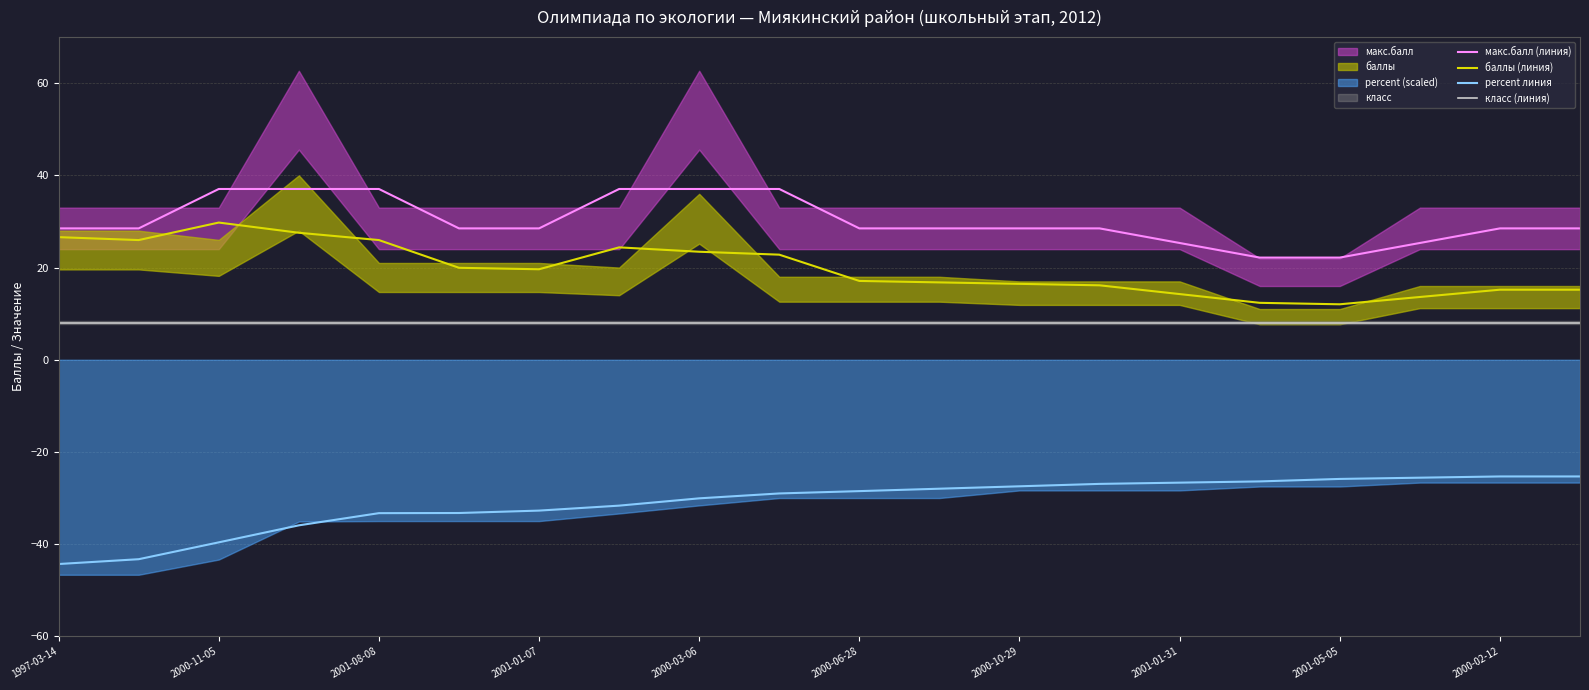

Is it true that percent линия equals -62.7 at 2001-08-08?

False